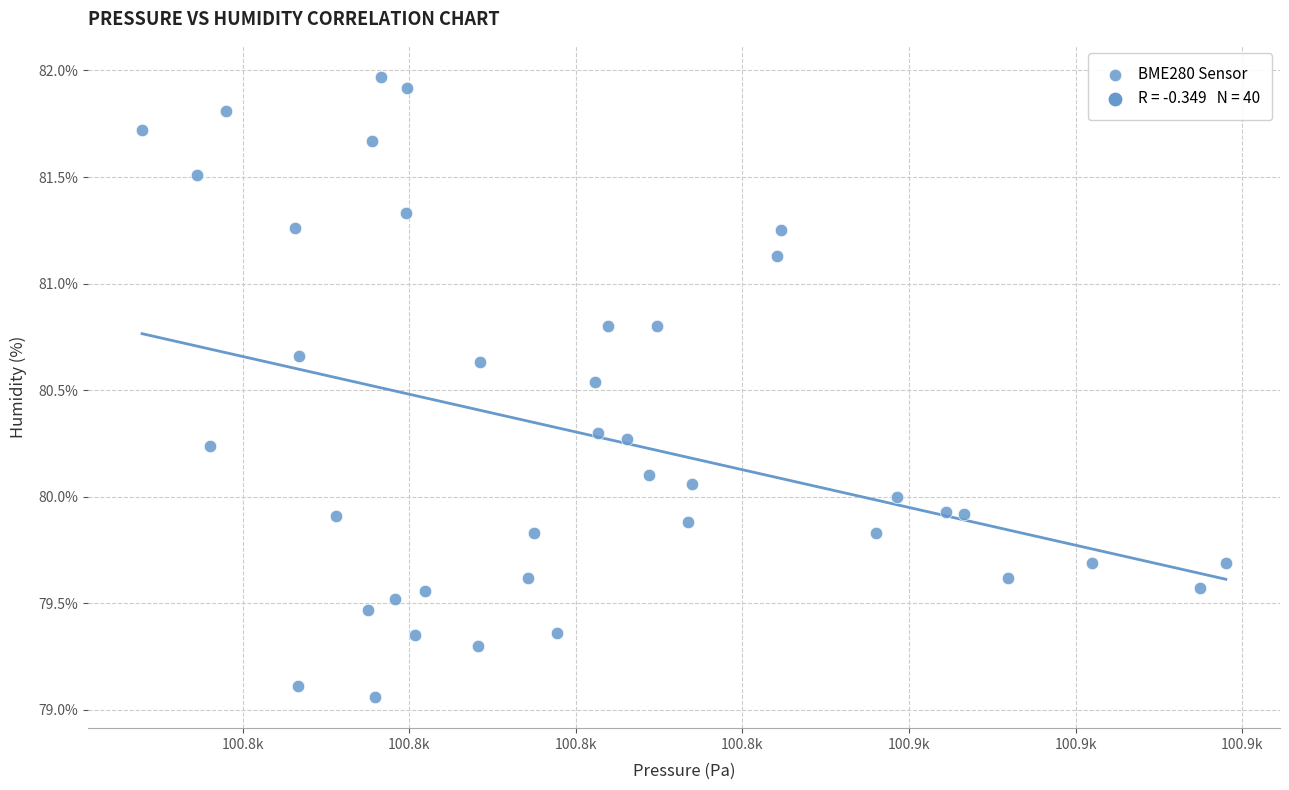

What is the range of Y values (max minus min)?

2.9